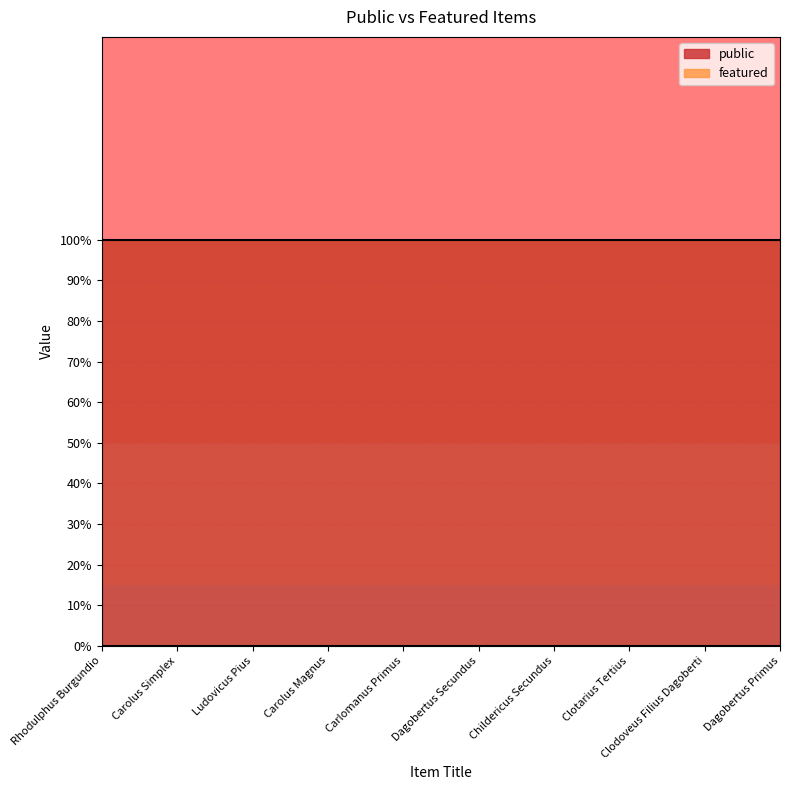

How many distinct data groups are displayed?

2